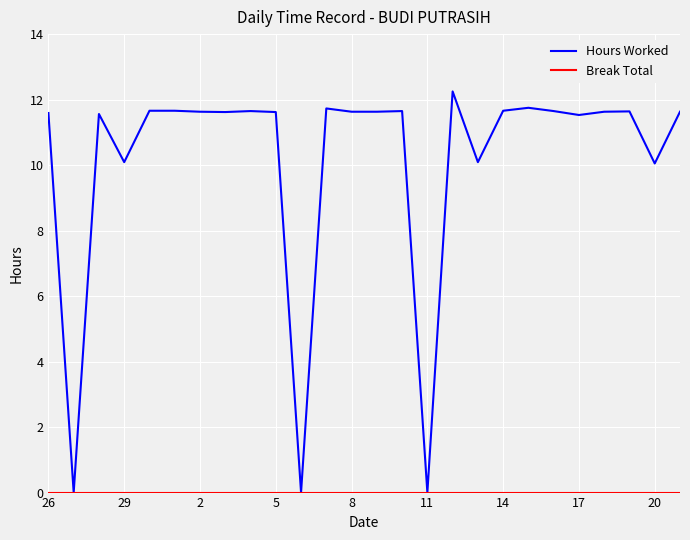

Which series has the largest total across all categories?

Hours Worked